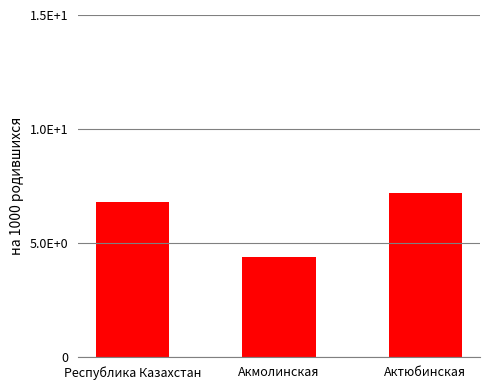

What is the difference between the maximum and second lowest values?

0.4